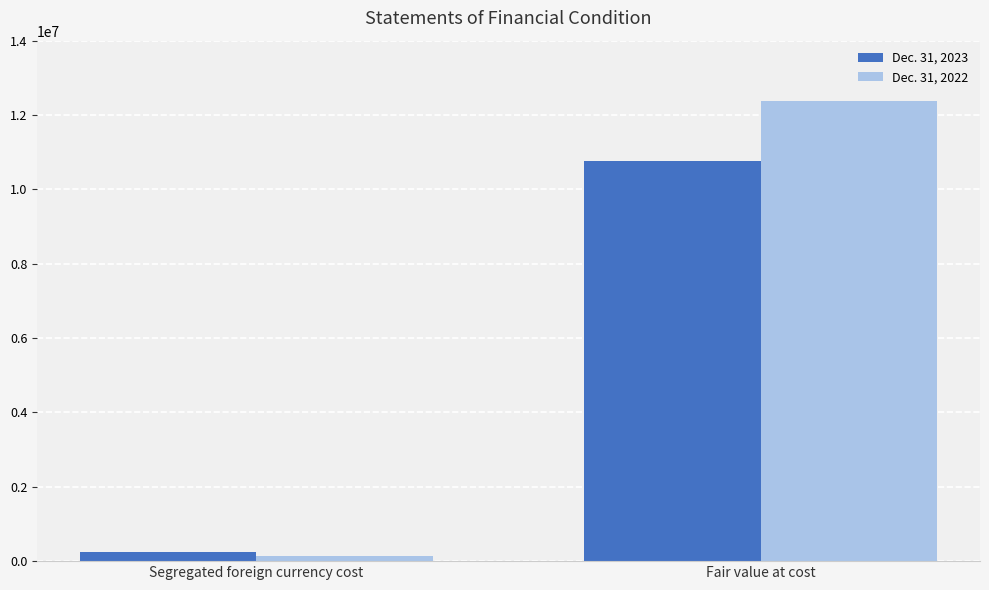

What are all the series names shown in the legend?

Dec. 31, 2023, Dec. 31, 2022